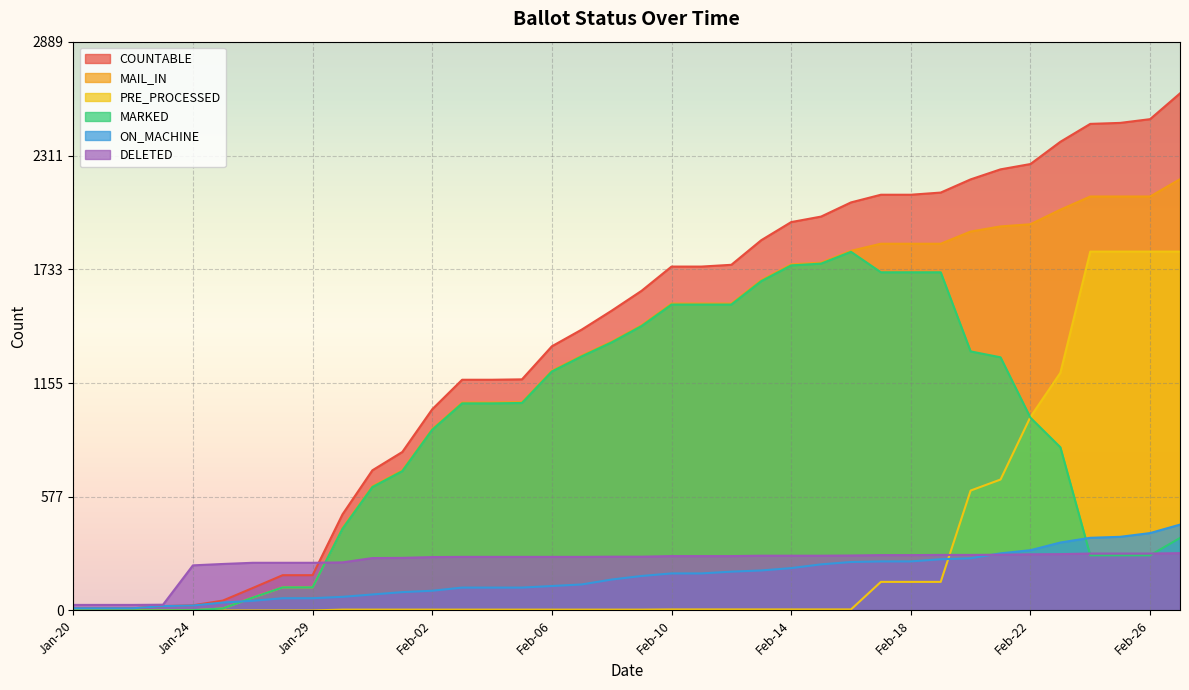

What is the label of the 38th point from the right?

Jan-20